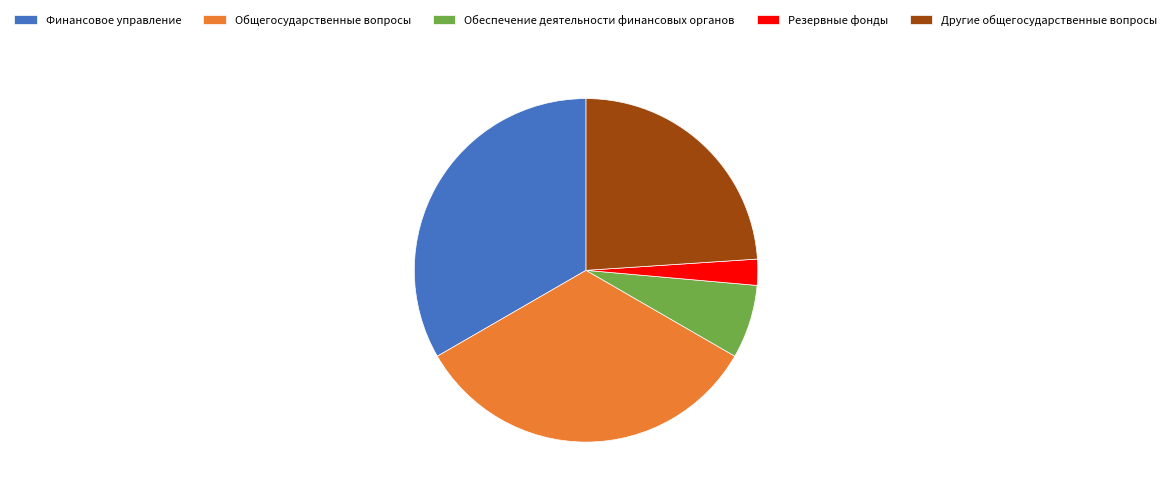

What is the ratio of the value at Финансовое управление to the value at Другие общегосударственные вопросы?

1.4